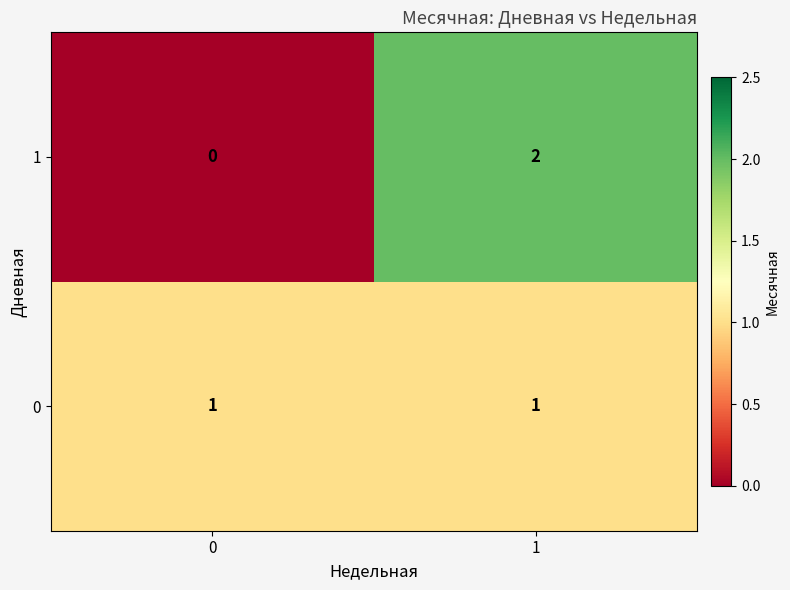

Is the value of 0 at 1 greater than the value of 1 at 0?

Yes